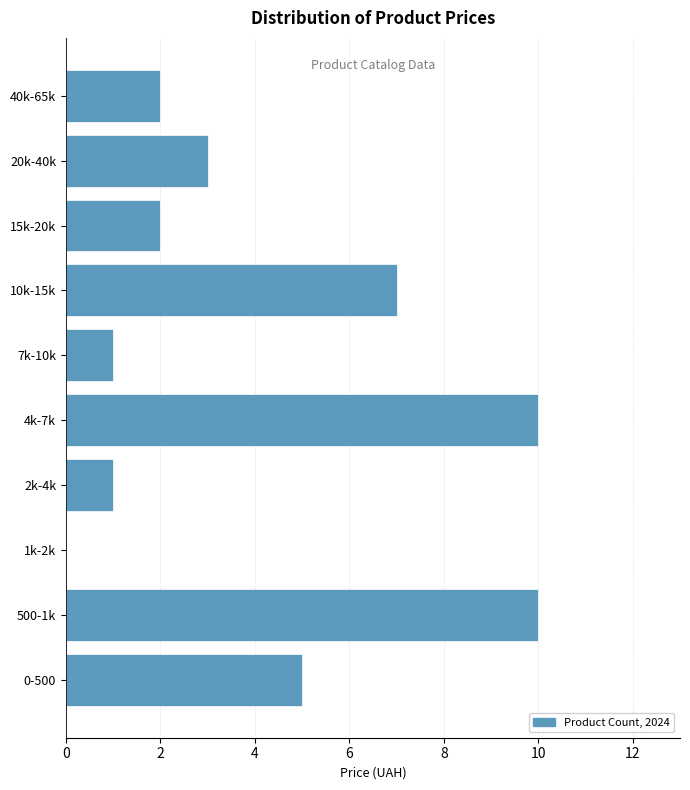

Reading bottom to top, list all the values displayed in this chart.

0-500=5	500-1k=10	1k-2k=0	2k-4k=1	4k-7k=10	7k-10k=1	10k-15k=7	15k-20k=2	20k-40k=3	40k-65k=2